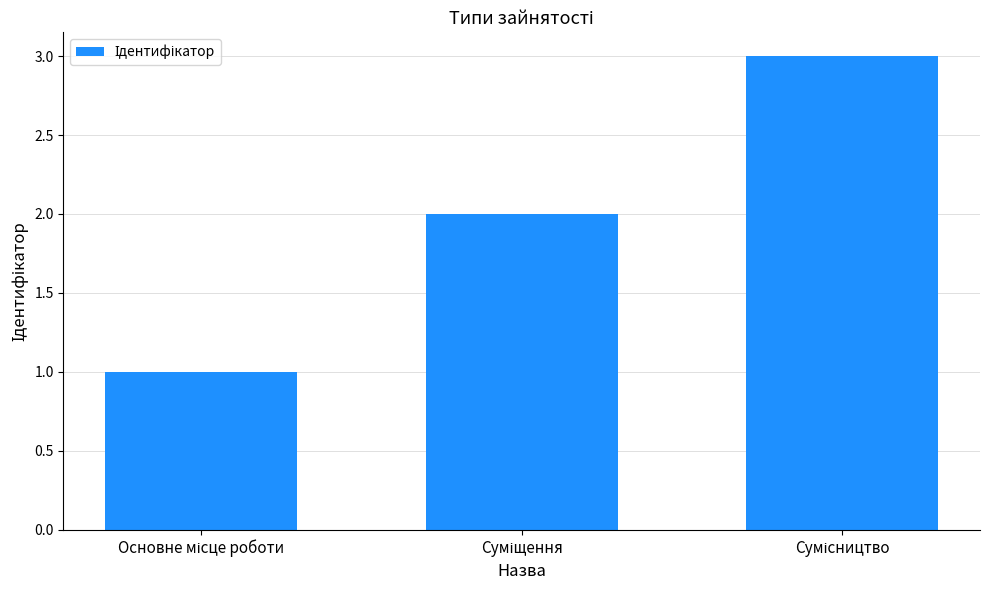

What is the difference between the maximum and minimum values?

2